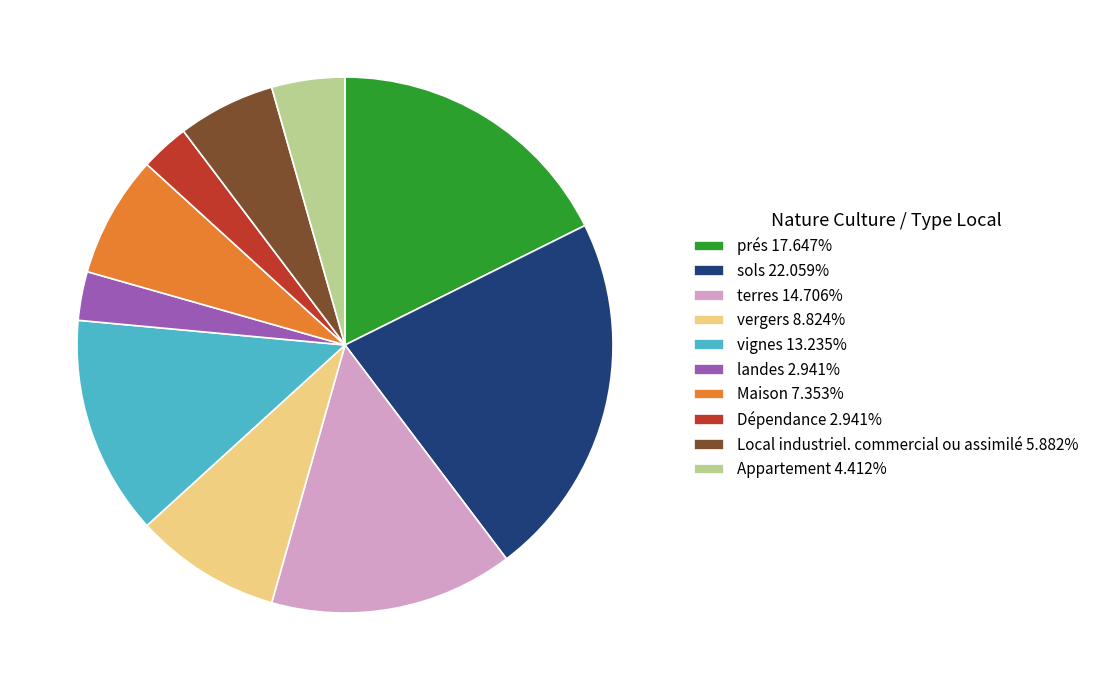

Is there any slice that represents more than half of the pie?

No